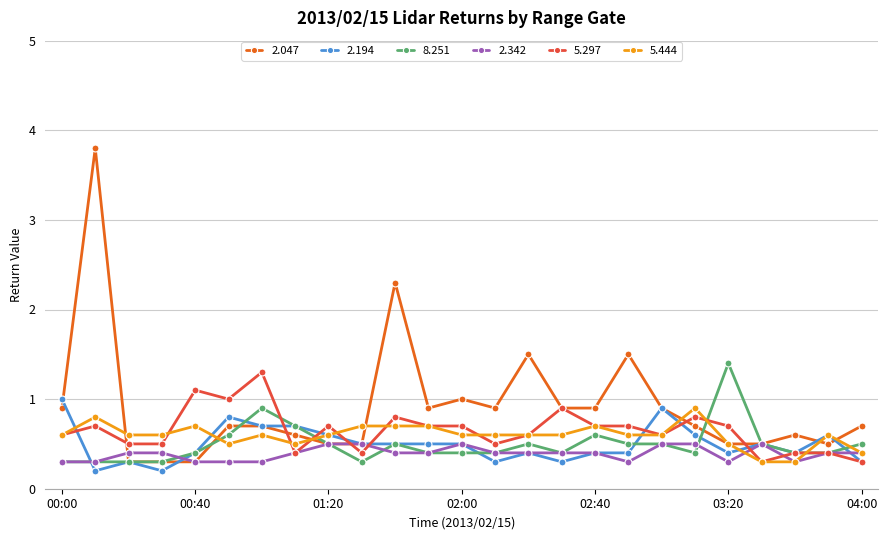

What is the lowest value of the 2.047 series?

0.3